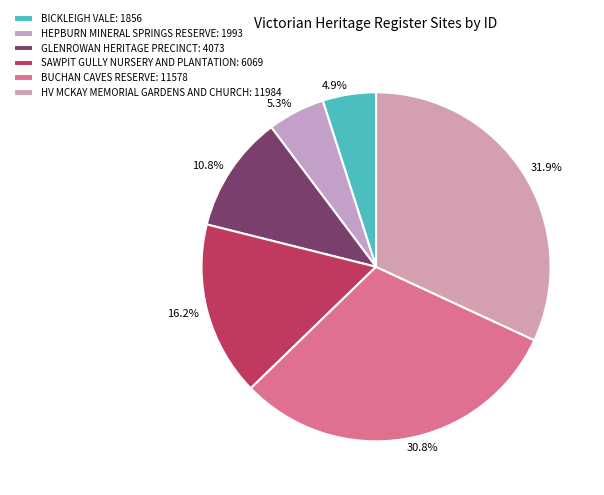

How many slices are in this pie chart?

6